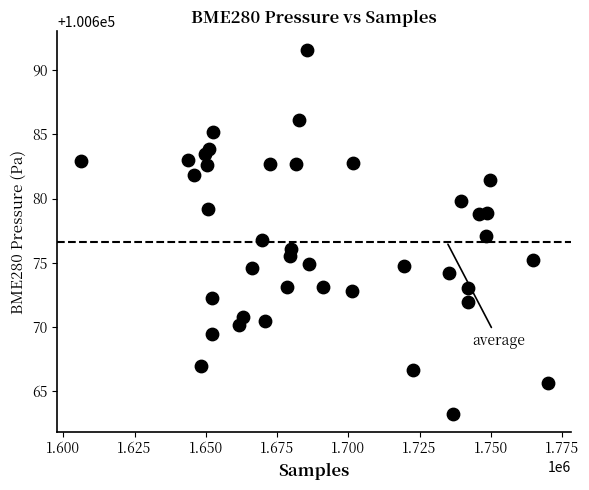

What is the range of Y values (max minus min)?

28.3